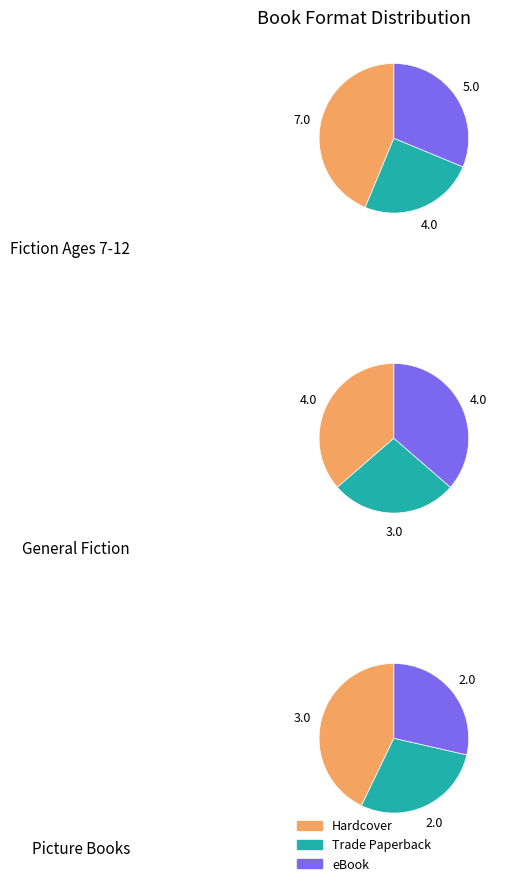

Which series changed the most between Hardcover and eBook?

Hardcover